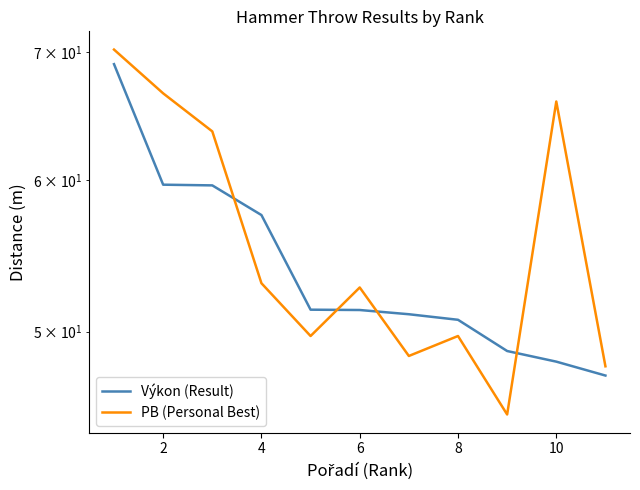

True or false: PB (Personal Best) has more than 0 interior local peaks.

True